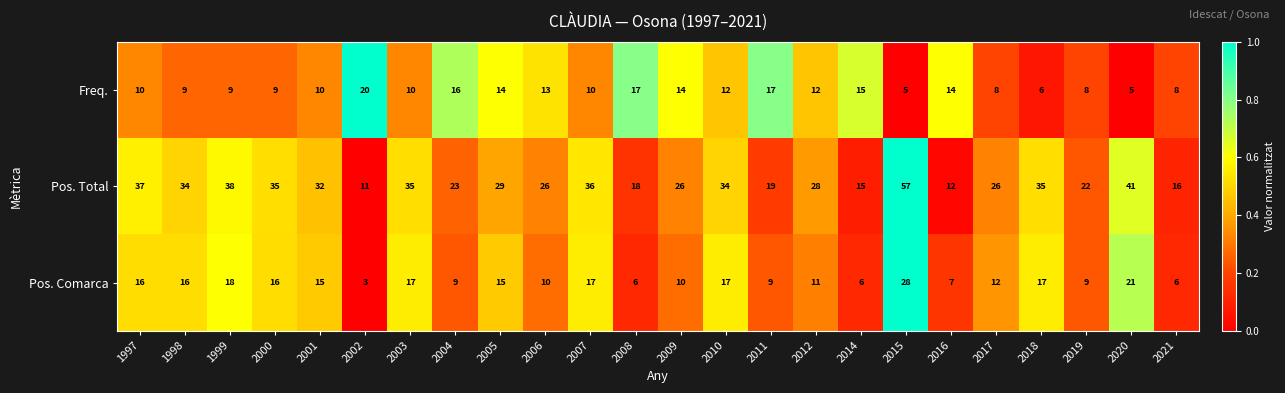

What is the average value of the Pos. Comarca series?

13